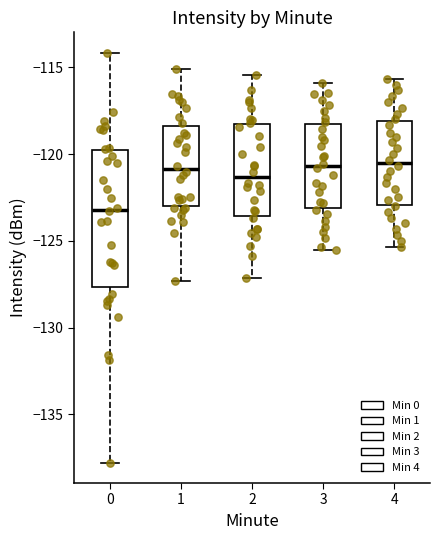

Reading left to right, transcribe this box plot: for each box, give where its median line is, the range the box spans, and where its two whiskers end, as read against the y-axis. The values are not printed on the chart, so give them approximately, as read against the axis.

0: median -123.0, box -127.5 to -120.0, whiskers -138.0 to -114.0
1: median -121.0, box -123.0 to -118.5, whiskers -127.5 to -115.0
2: median -121.5, box -123.5 to -118.5, whiskers -127.0 to -115.5
3: median -120.5, box -123.0 to -118.5, whiskers -125.5 to -116.0
4: median -120.5, box -123.0 to -118.0, whiskers -125.5 to -115.5